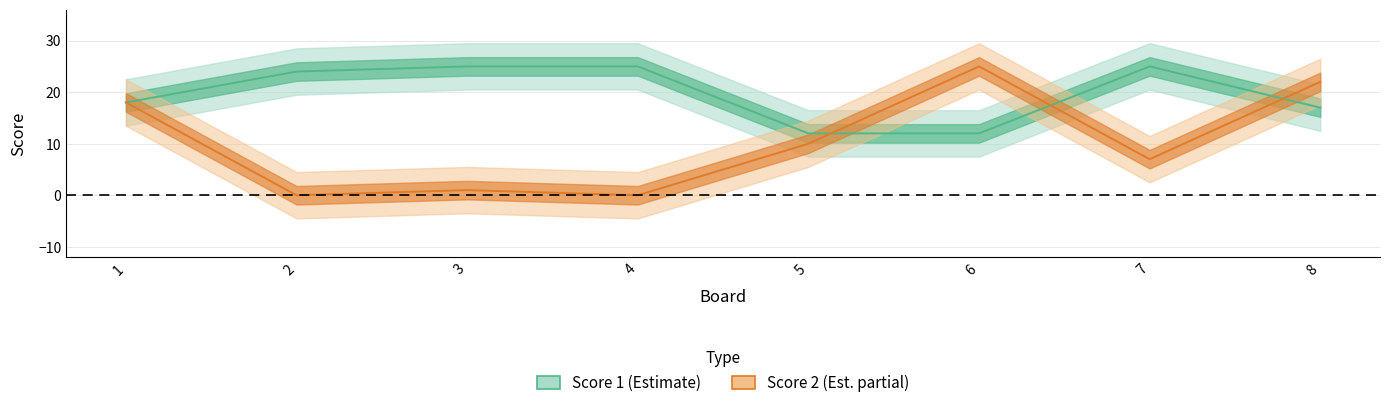

List the series in order of their peak value, highest first.

Score 1, Score 2